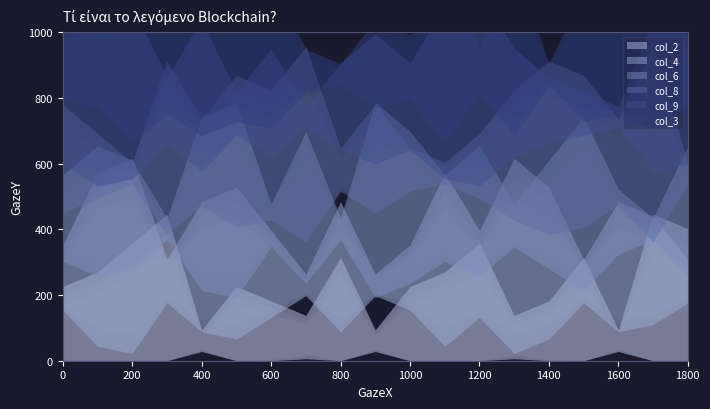

Read the col_4 value at 7.

2